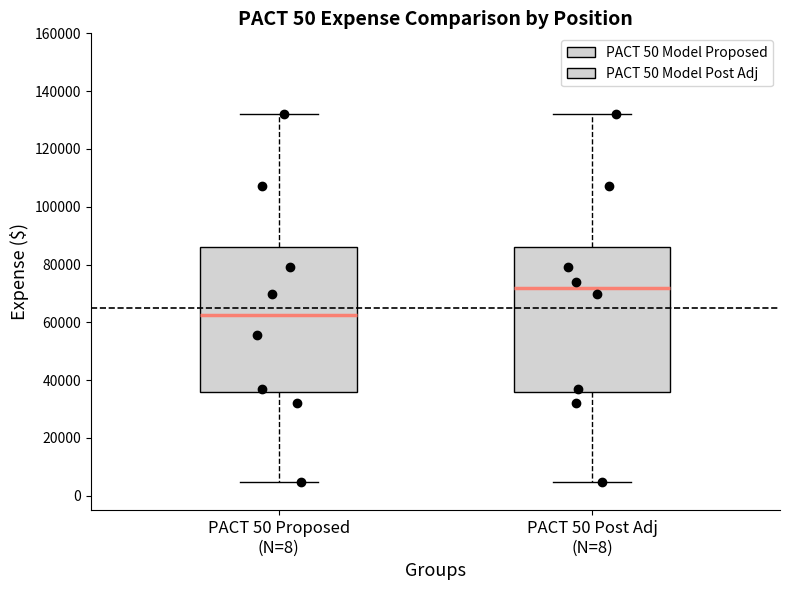

Reading left to right, read every box against the y-axis: the position of its median line, the range the box covers, and the ends of its whiskers. The values are not printed on the chart, so give them approximately, as read against the axis.

PACT 50 Proposed (N=8): median 62000, box 36000 to 86000, whiskers 4000 to 132000
PACT 50 Post Adj (N=8): median 72000, box 36000 to 86000, whiskers 4000 to 132000